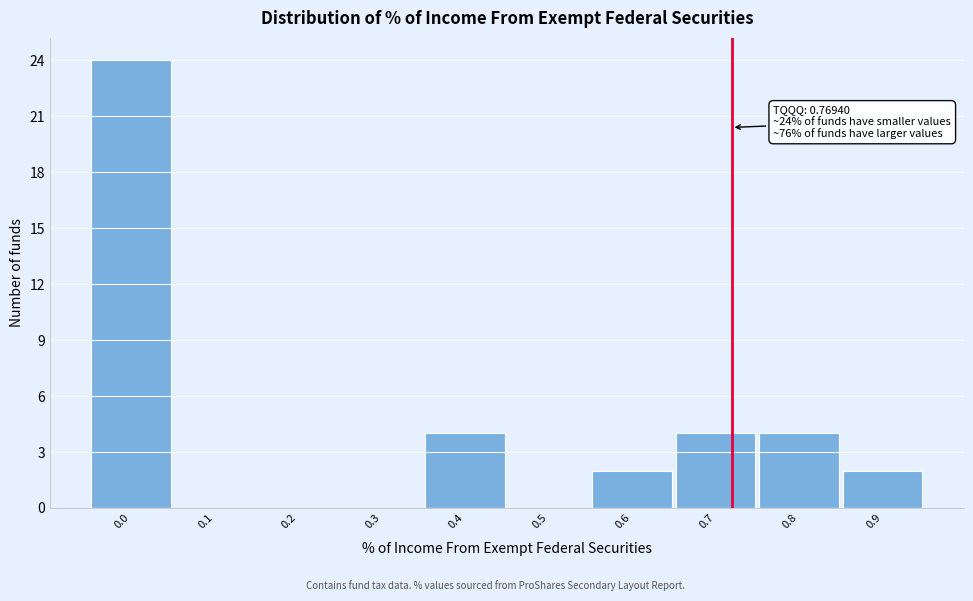

What is the greatest value displayed?

24